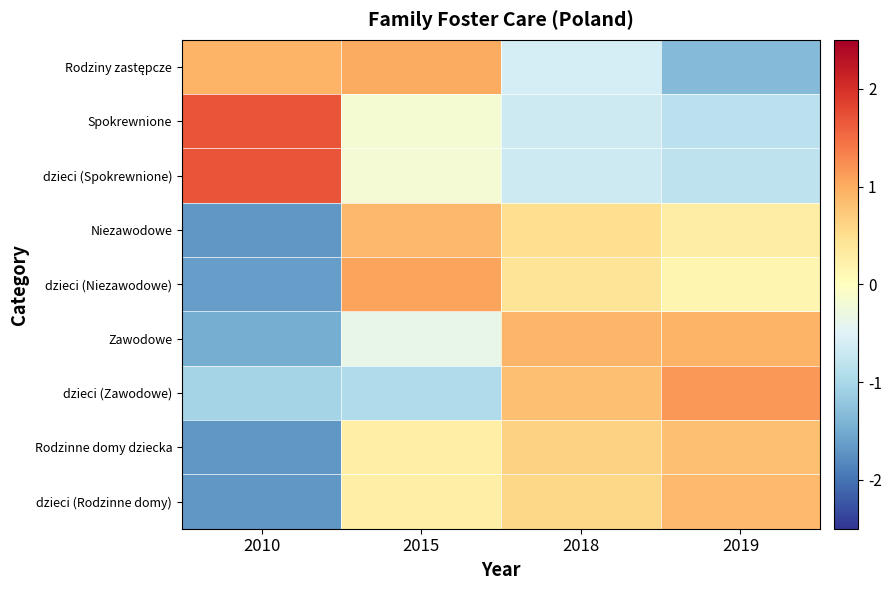

At which category does the chart reach its minimum across all series?

2010